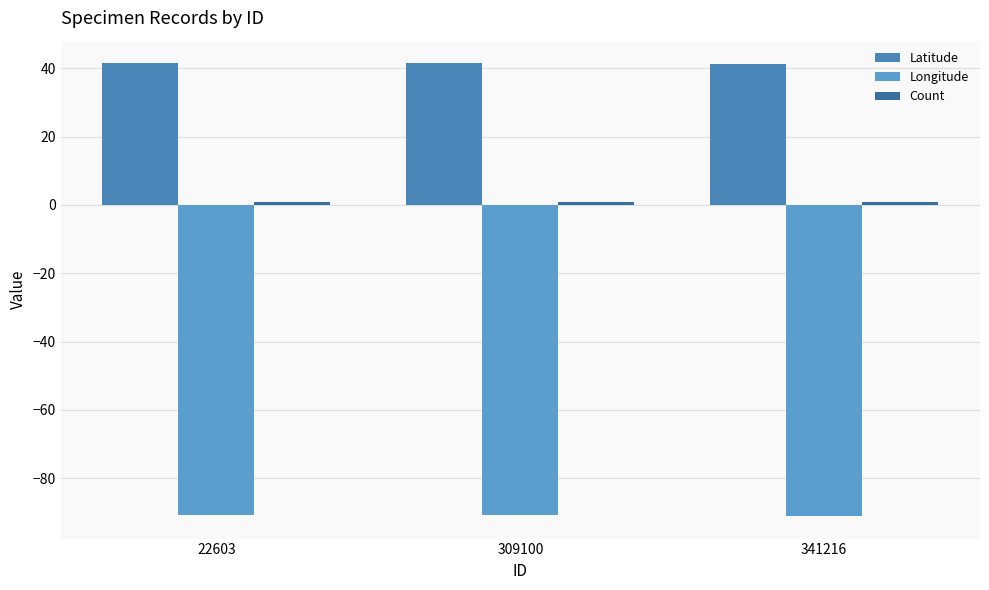

True or false: Count has a value of 1.0 at 309100.

True